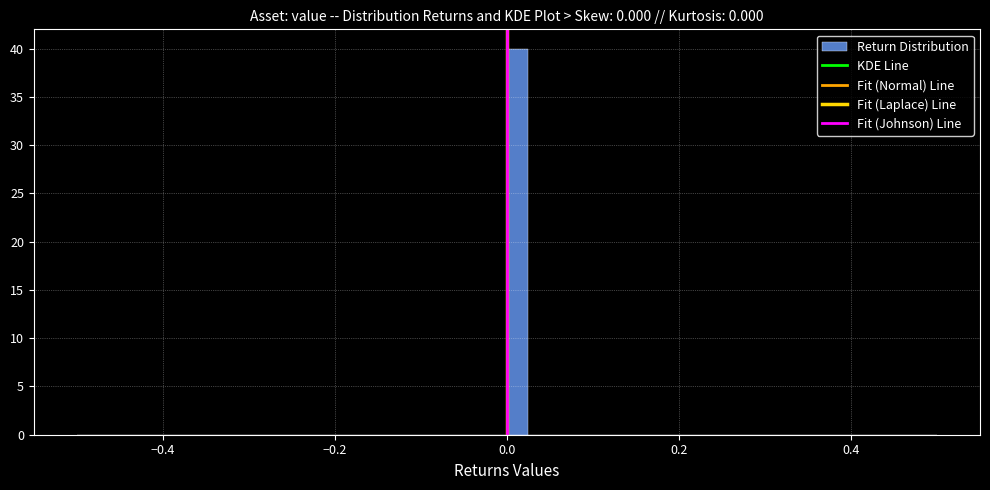

Read against the x-axis, roughly where is the centre of the tallest bar?

0.02